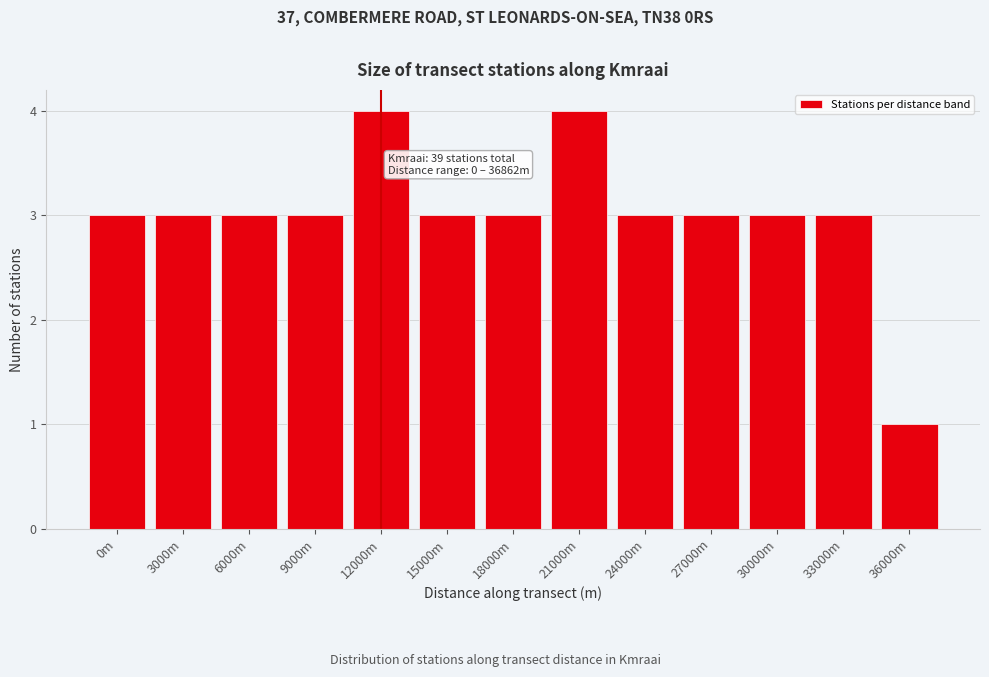

Reading left to right, list all the values displayed in this chart.

0m=3	3000m=3	6000m=3	9000m=3	12000m=4	15000m=3	18000m=3	21000m=4	24000m=3	27000m=3	30000m=3	33000m=3	36000m=1